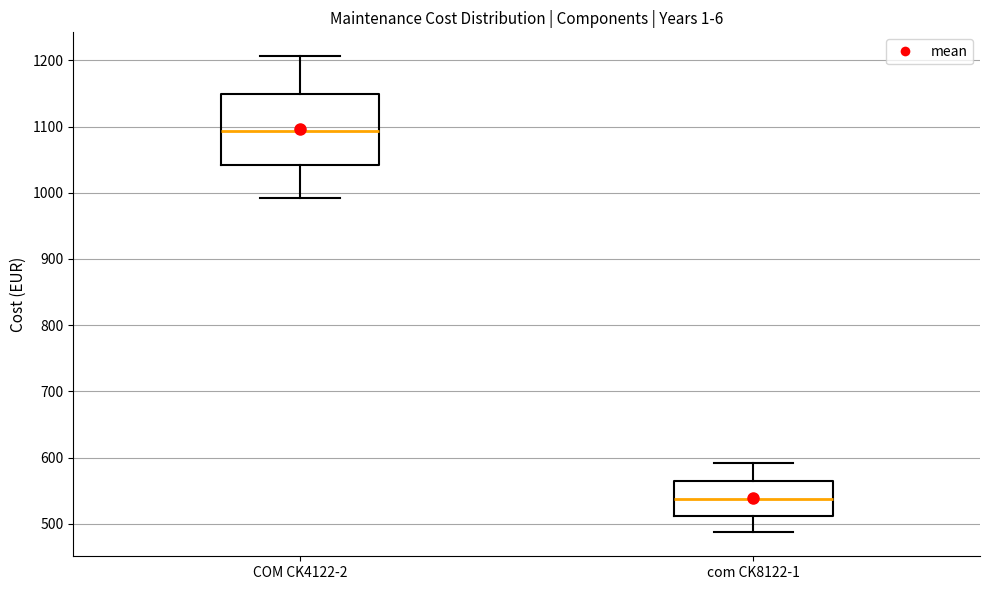

Which box is the tallest, from its lower edge to its upper edge?

COM CK4122-2